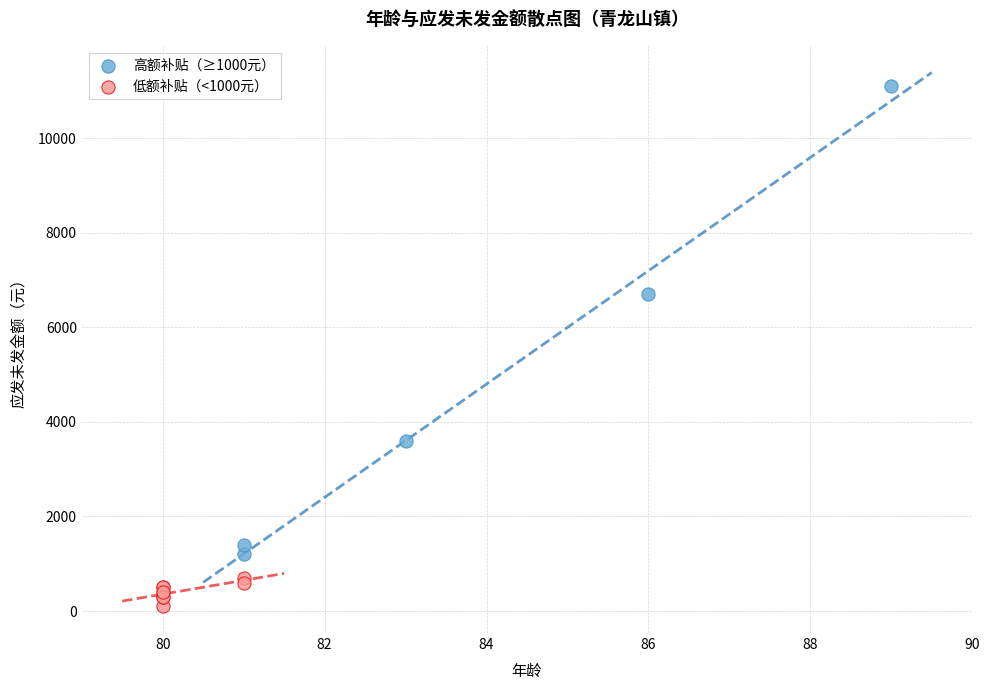

Which series contains the highest Y value?

高额补贴（≥1000元）